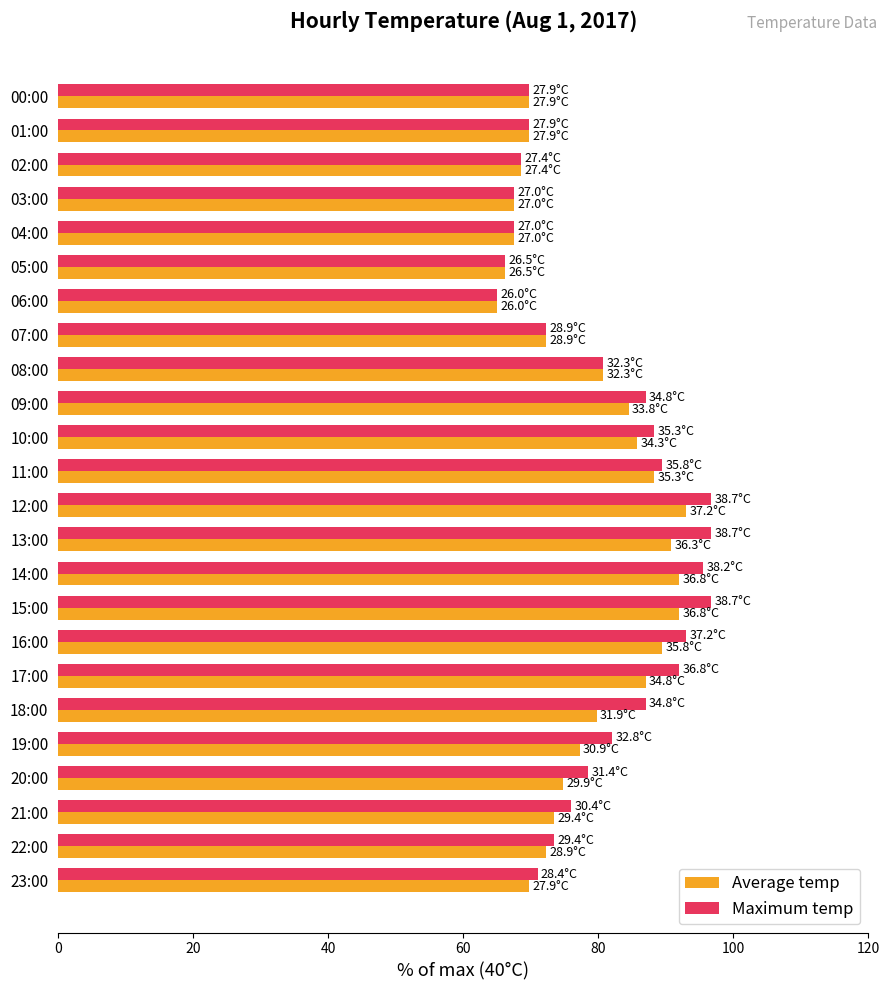

List the series in order of their overall mean, highest first.

Maximum temp, Average temp